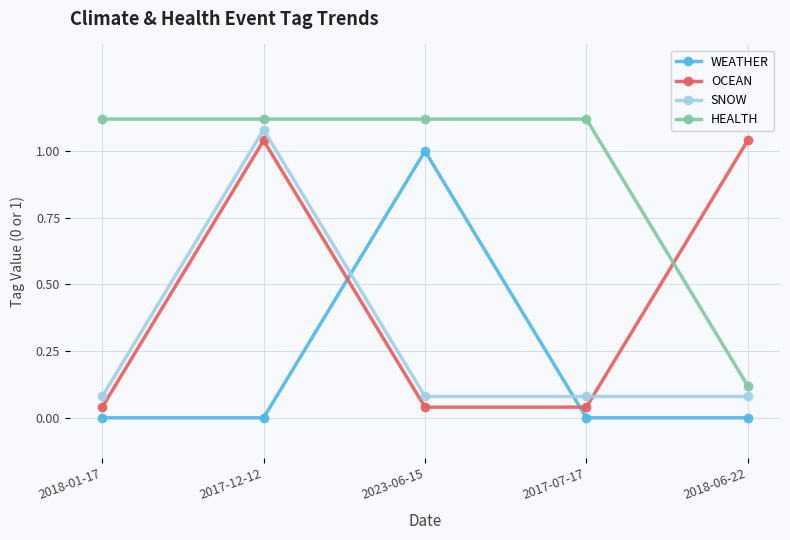

Which series has the largest total across all categories?

HEALTH